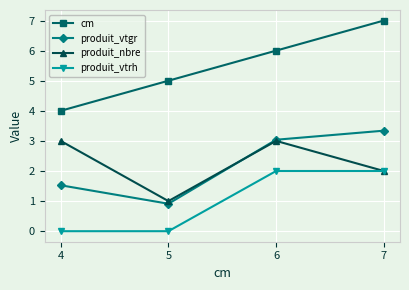

Which series has the largest range (max minus min)?

cm